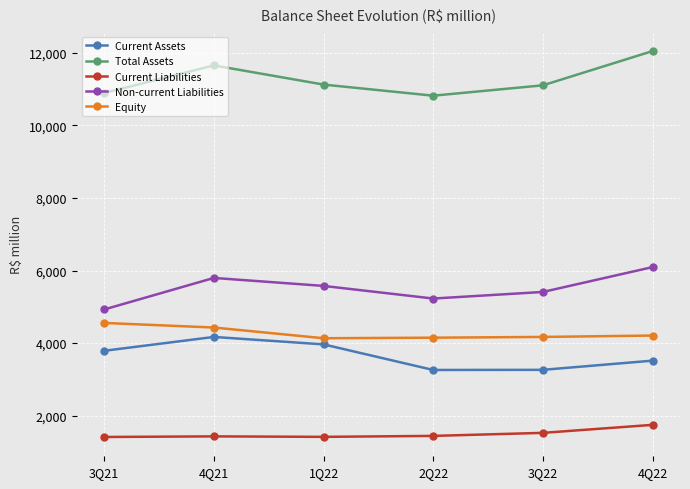

Which series has the largest total across all categories?

Total Assets